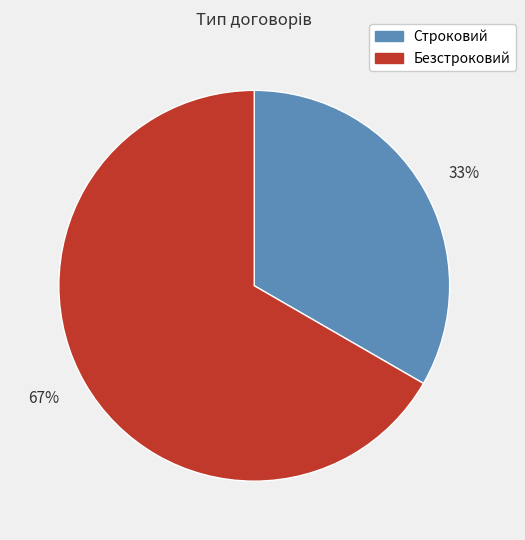

Is it true that 33% is 44% of the pie?

False